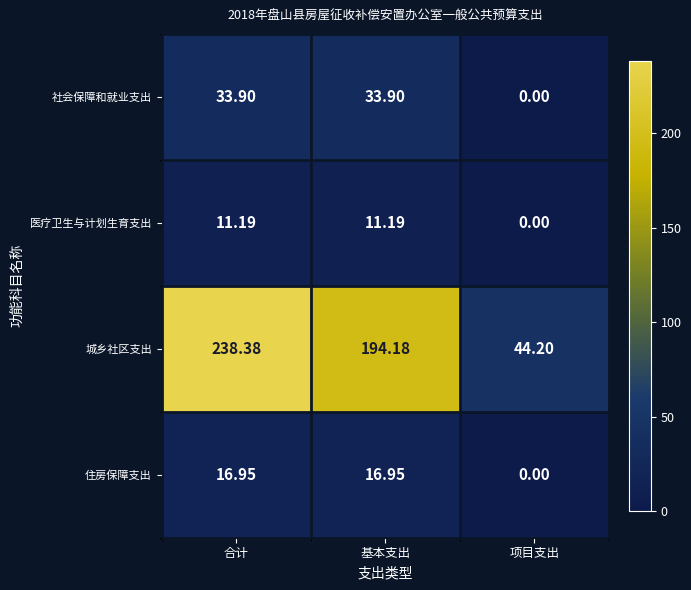

What is the greatest value displayed?

238.4